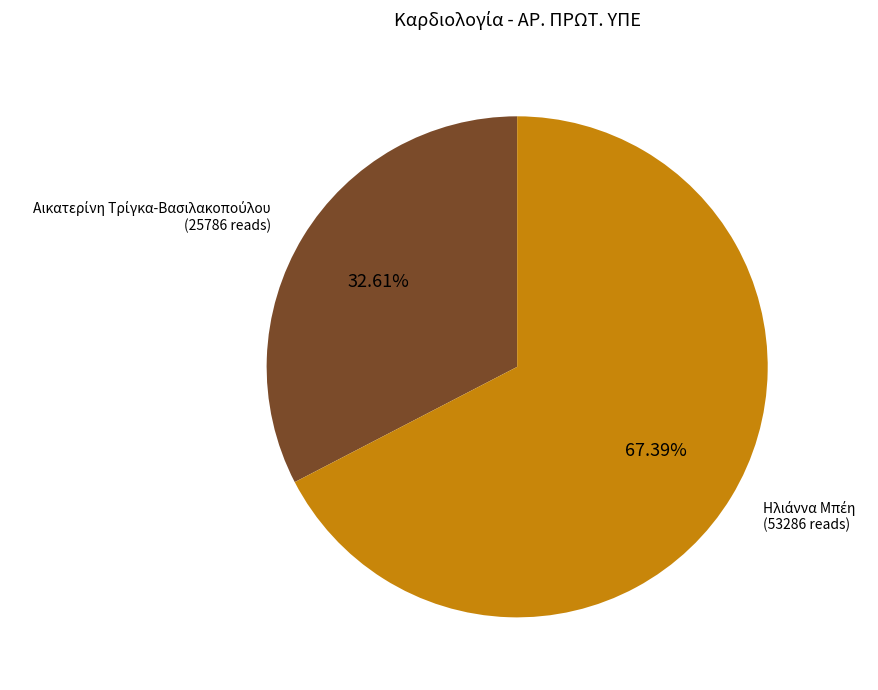

Does any single category account for the majority?

Yes